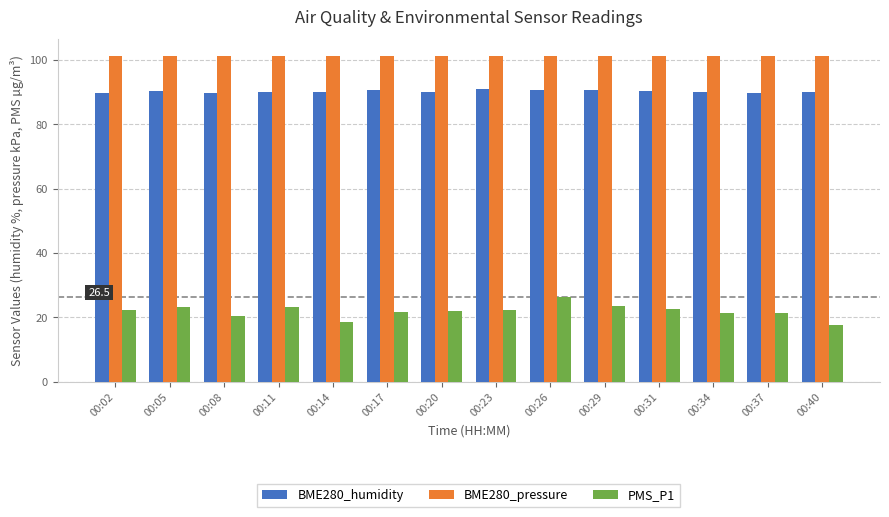

Are the bars horizontal?

No